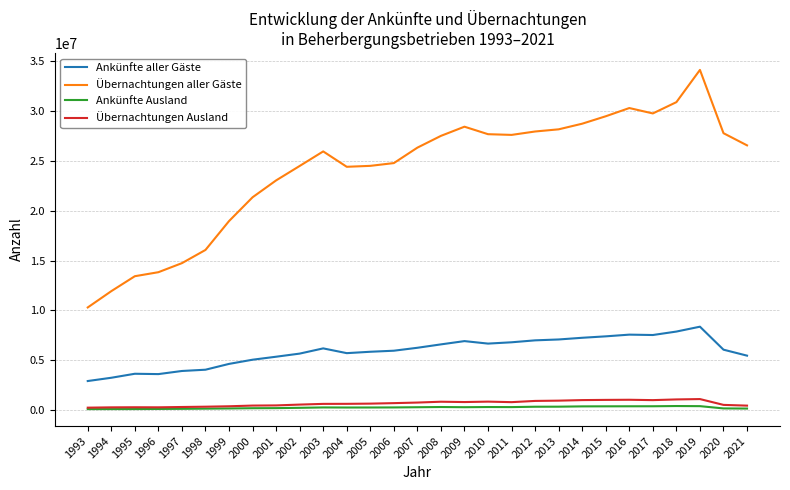

In Übernachtungen aller Gäste, how many points are higher than both neighbors (excluding endpoints)?

4